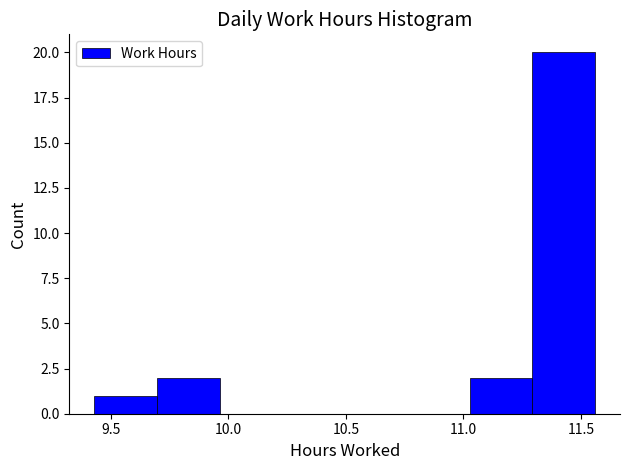

Reading left to right, list every bar in this chart as the range it spans on the x-axis followed by its height. Neither the bar edges nor the heights are printed on the chart, so give them approximately, as read against the axes.

9.45 to 9.70: 1
9.70 to 9.95: 2
9.95 to 10.25: 0
10.25 to 10.50: 0
10.50 to 10.75: 0
10.75 to 11.05: 0
11.05 to 11.30: 2
11.30 to 11.55: 20